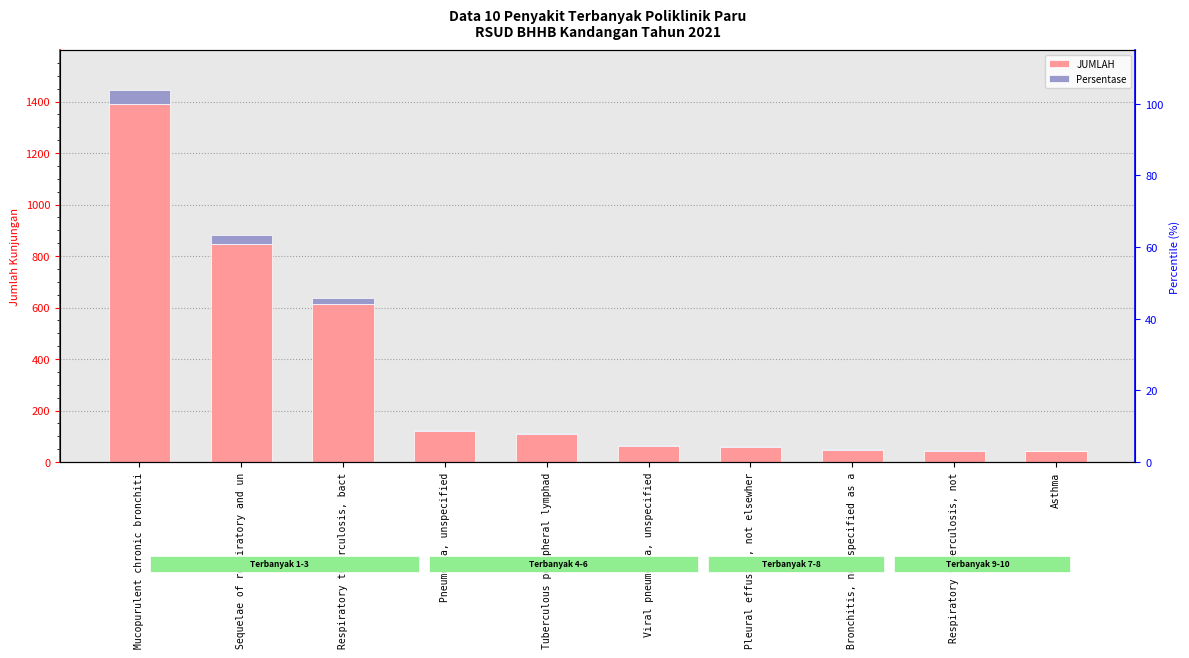

Which series has the largest total across all categories?

JUMLAH